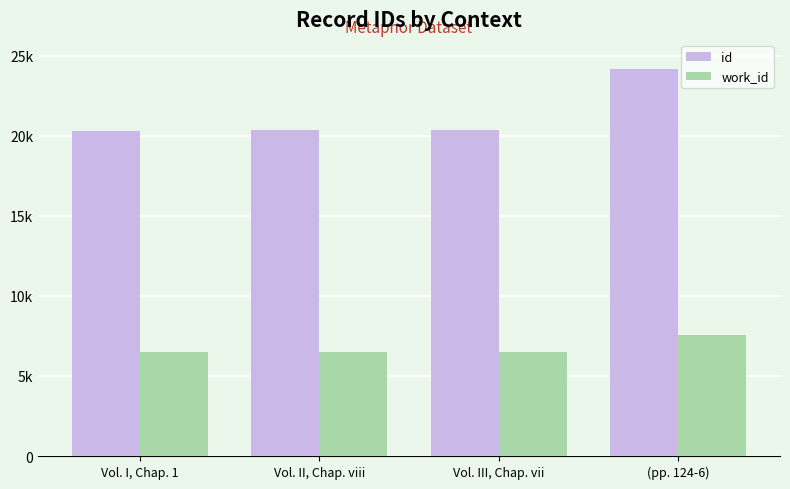

What are all the series names shown in the legend?

id, work_id